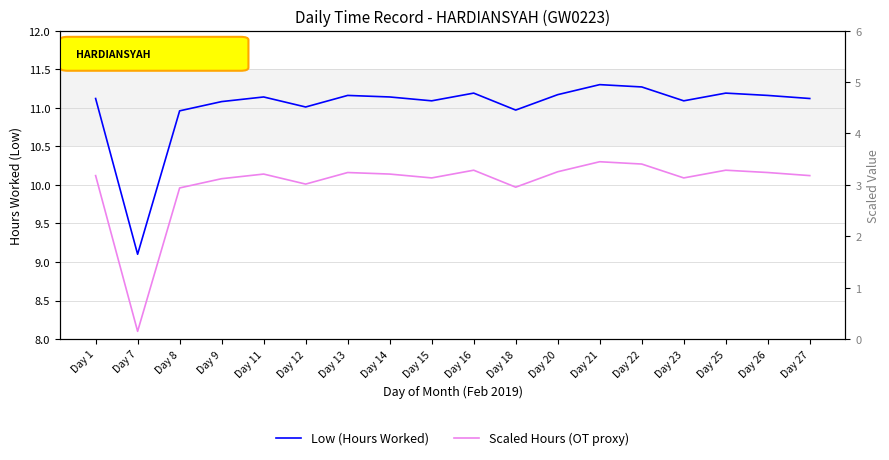

What is the value of the Low (Hours Worked) point at the 3rd from the left?

11.0